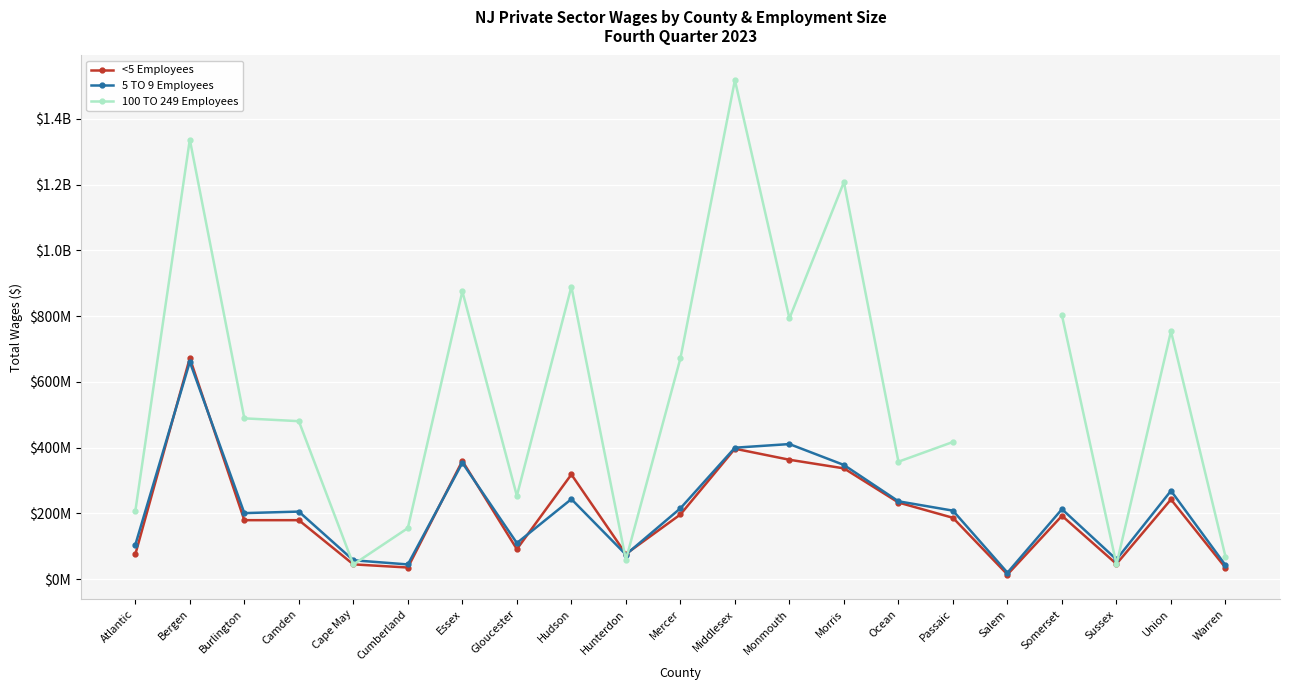

What is the label of the 19th point from the right?

Burlington